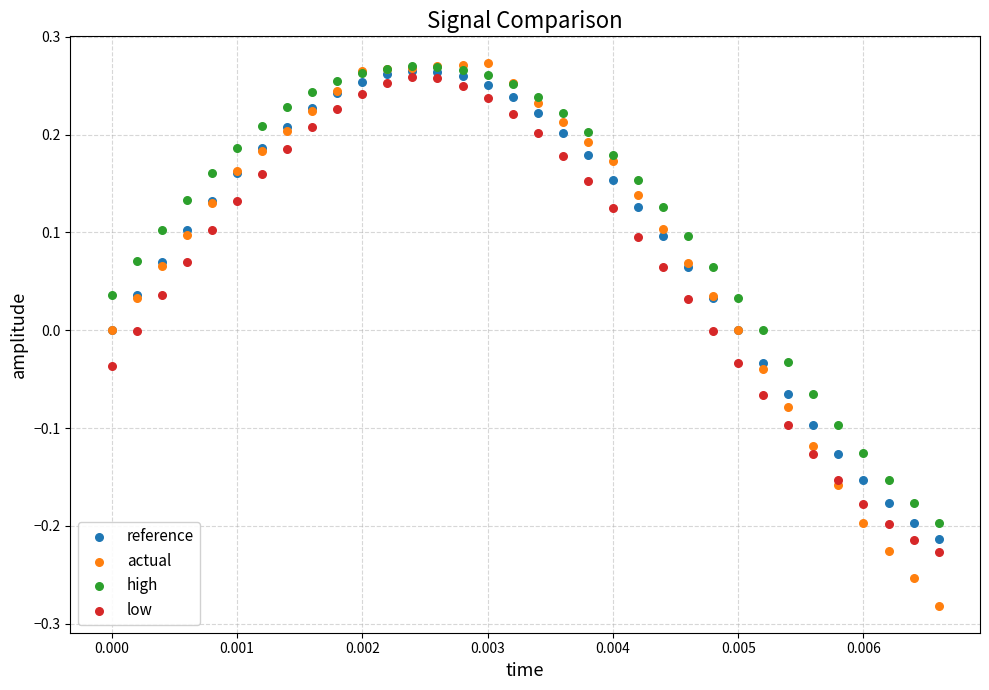

What are all the series names shown in the legend?

reference, actual, high, low